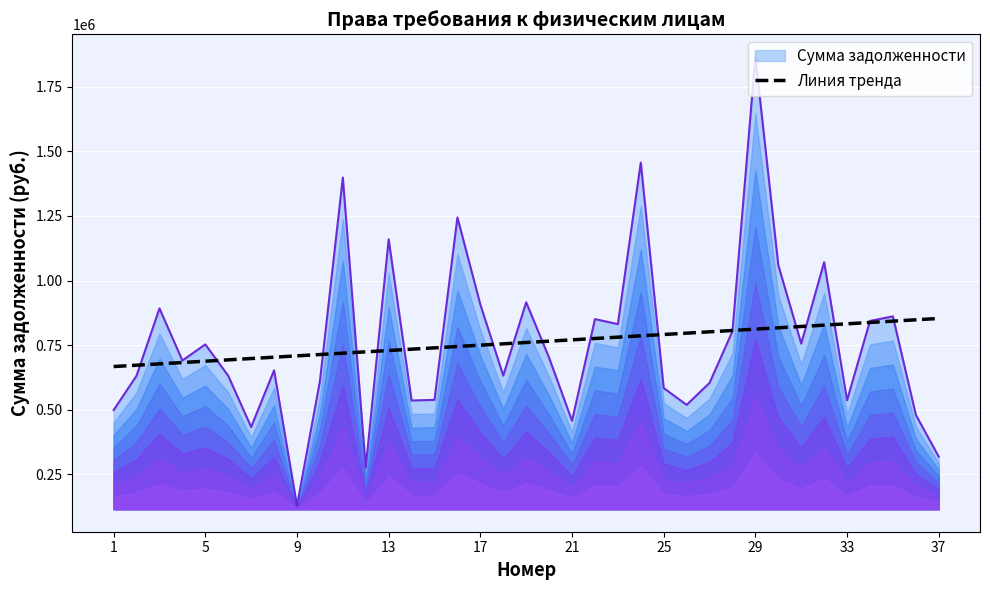

What is the highest value of the Линия тренда series?

853002.1